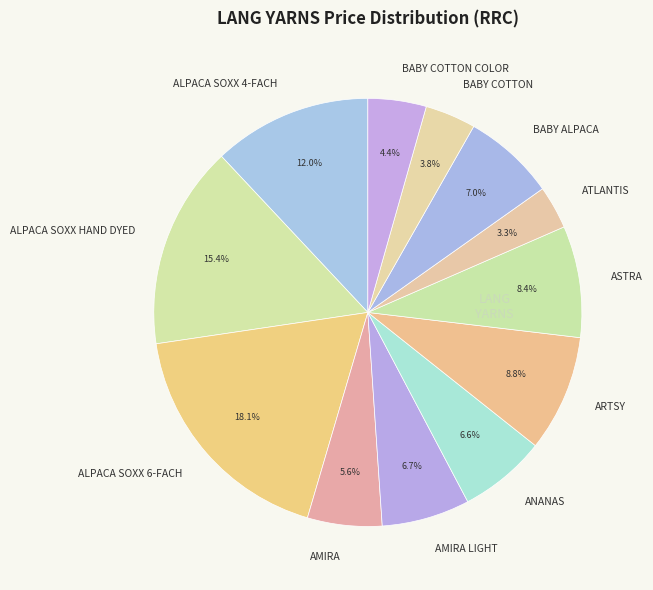

What is the ratio of the value at ALPACA SOXX 4-FACH to the value at AMIRA LIGHT?

1.8